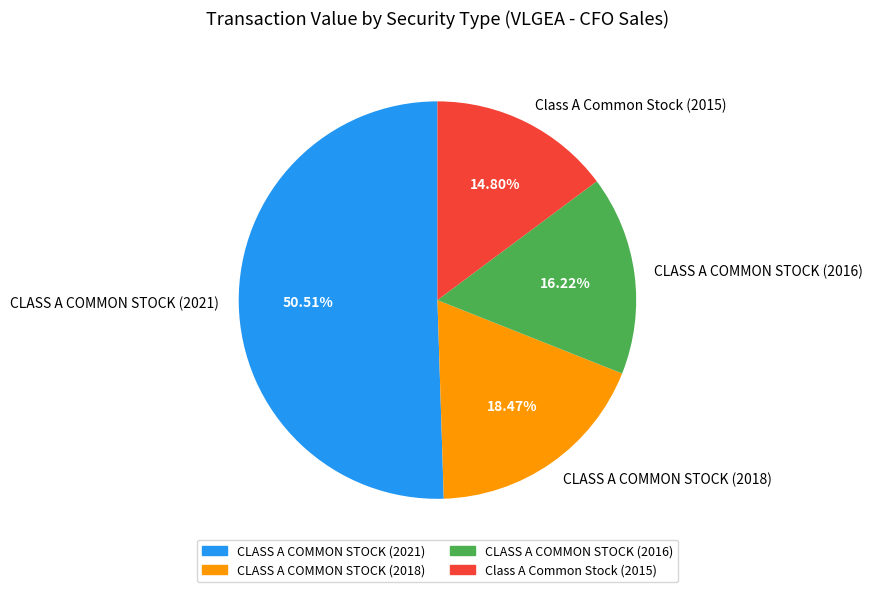

What is the ratio of the value at Class A Common Stock (2015) to the value at CLASS A COMMON STOCK (2021)?

0.3